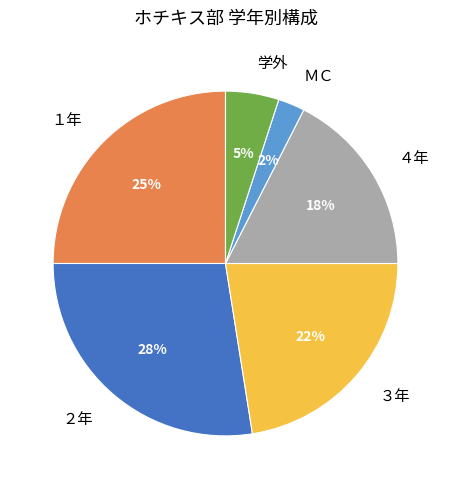

To the nearest percent, what is the average slice percentage?

17%